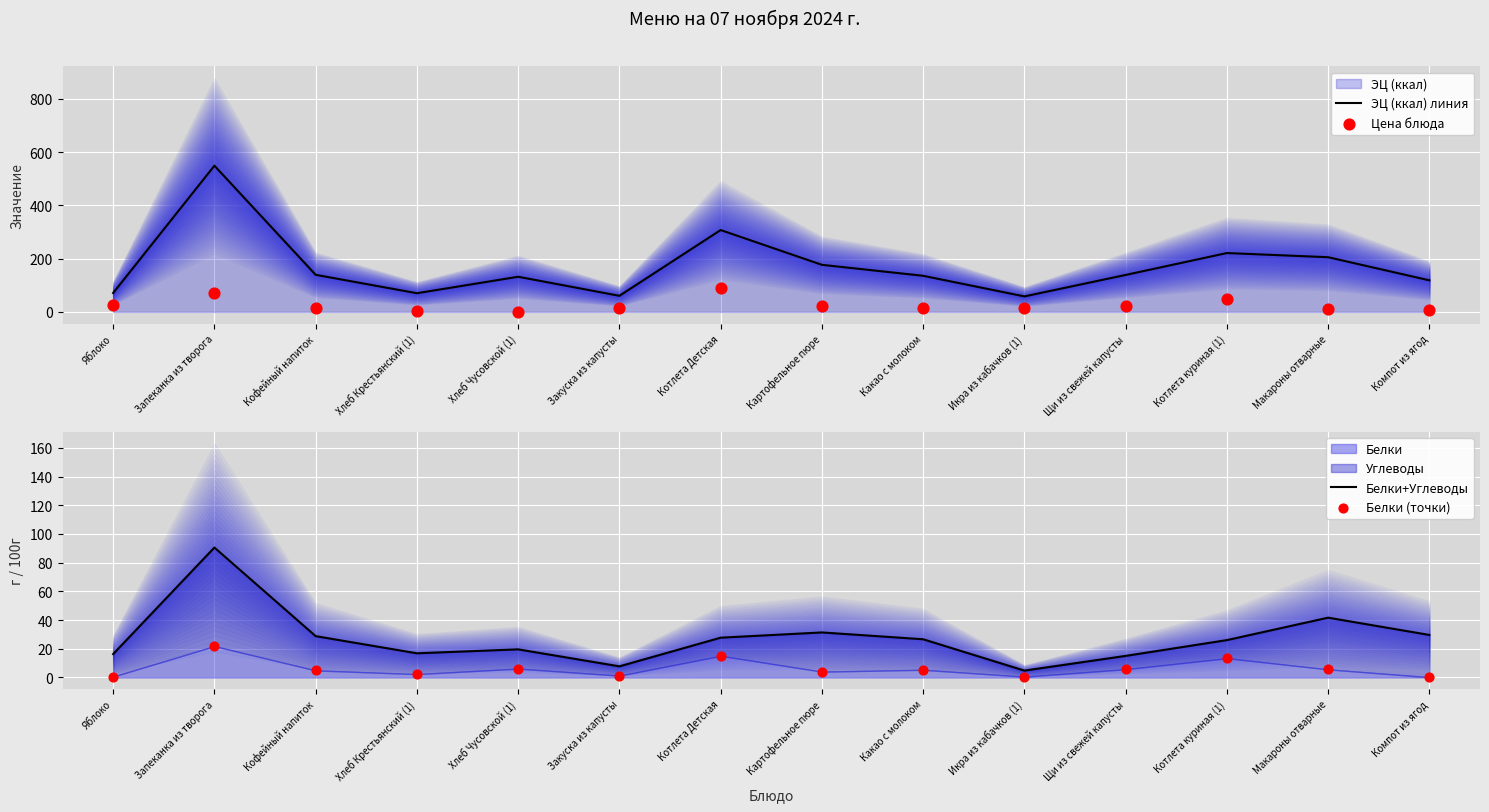

At how many categories does at least one series exceed 508?

1